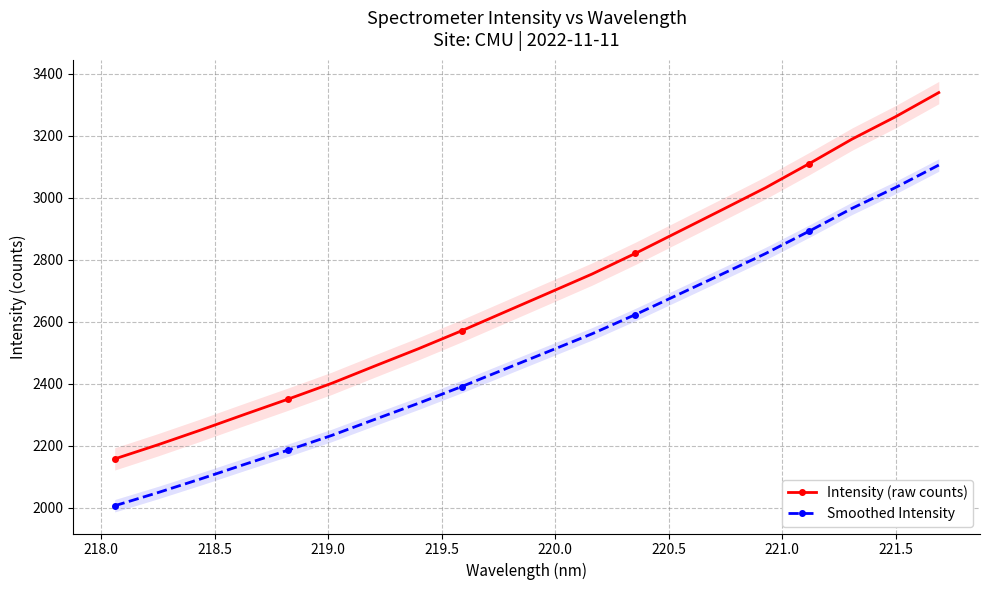

What is the value of the Smoothed Intensity point at the 19th from the left?

3032.5